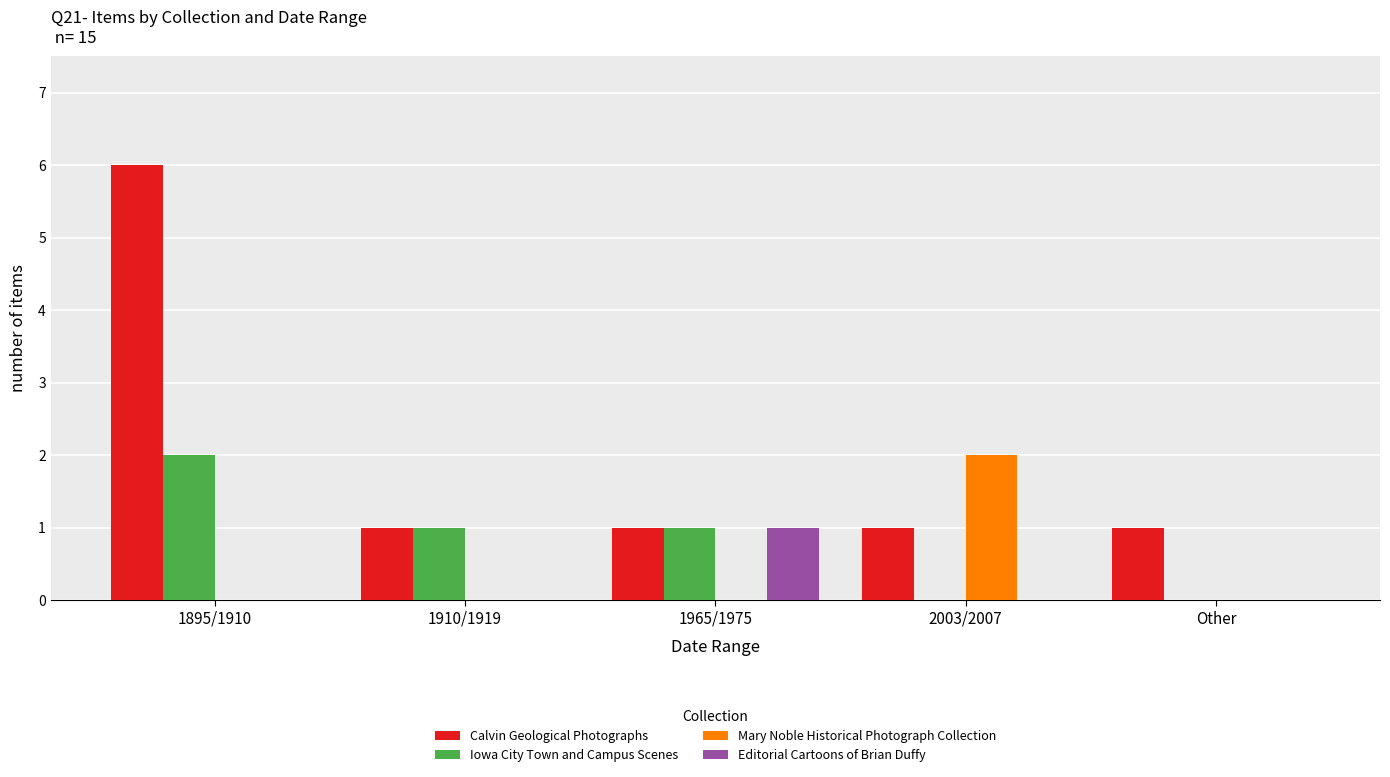

True or false: Editorial Cartoons of Brian Duffy has a value of -1 at Other.

False